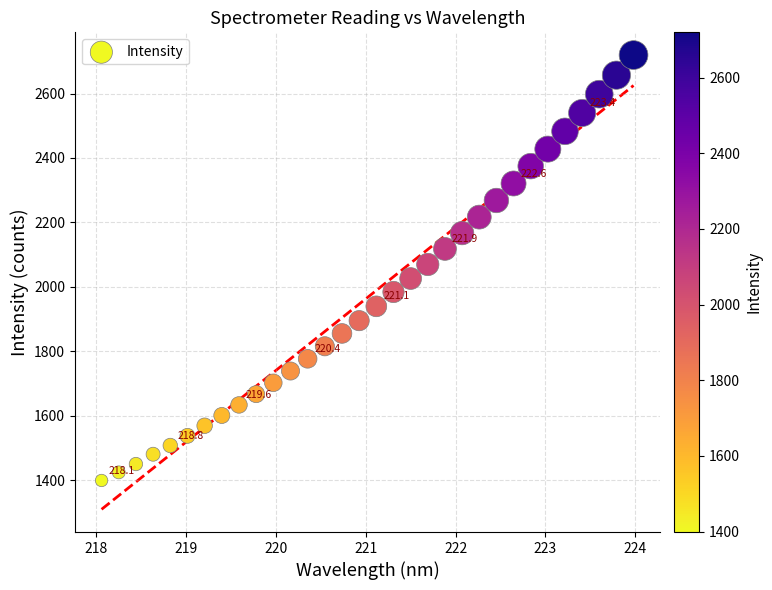

What is the range of X values (max minus min)?

5.9